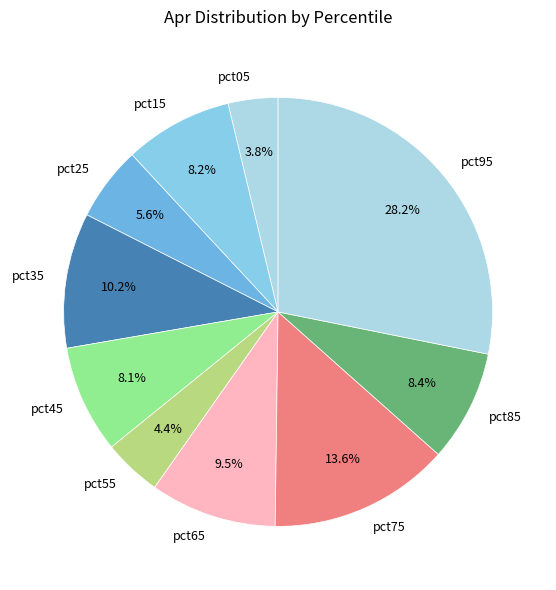

To the nearest percent, what is the combined percentage of pct25 and pct55?

10%